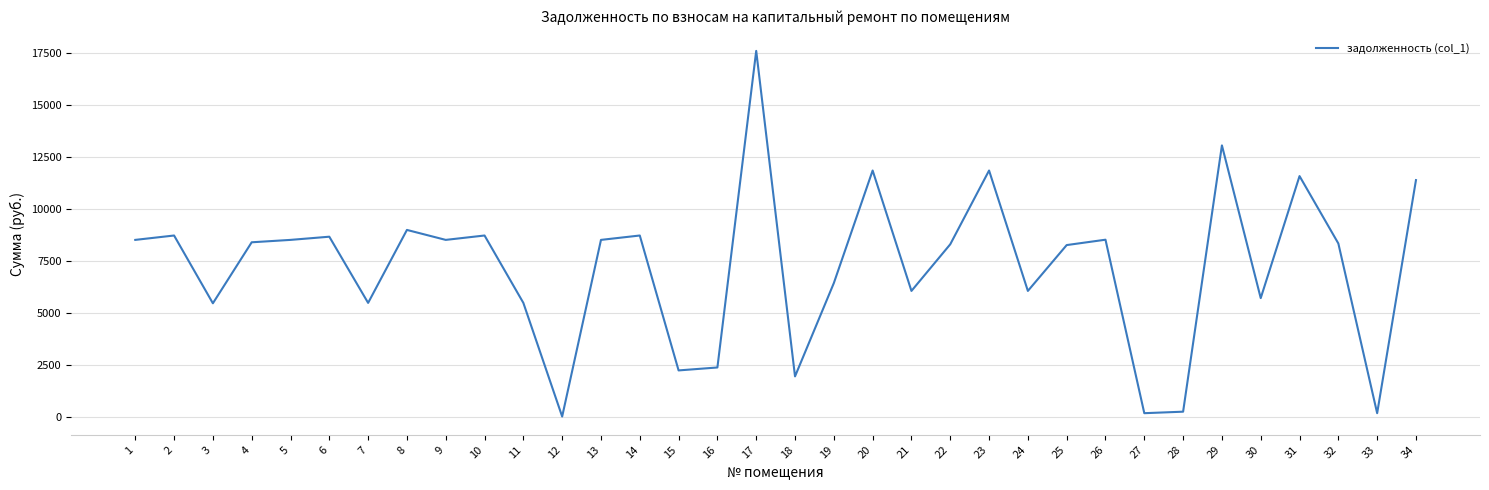

The value at 16 is 2362.3. True or false?

True